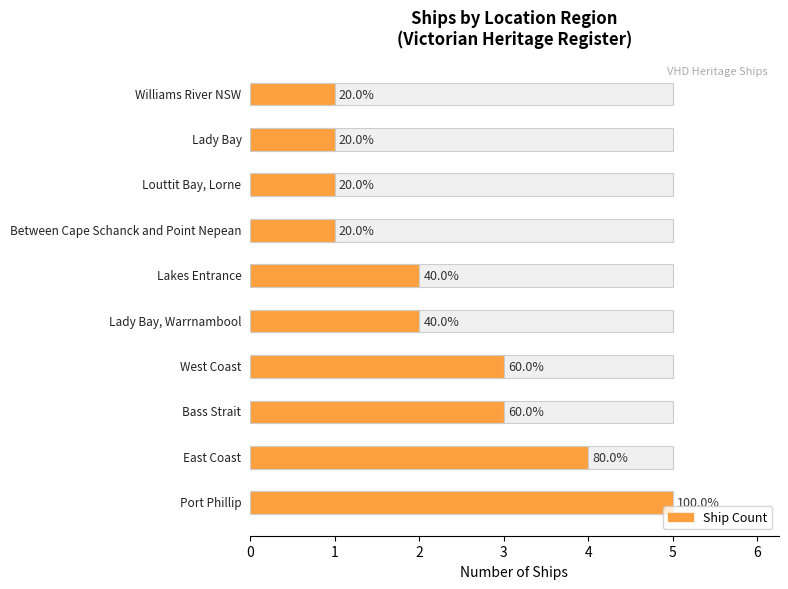

Count the Average utilization values in the range 1 to 3.

8